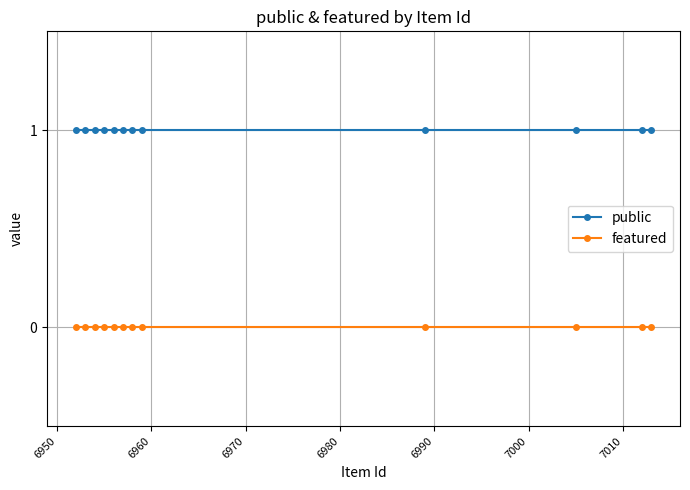

Reading right to left, transcribe all the data shown in this chart.

public: 1	1	1	1	1	1	1	1	1	1	1	1
featured: 0	0	0	0	0	0	0	0	0	0	0	0